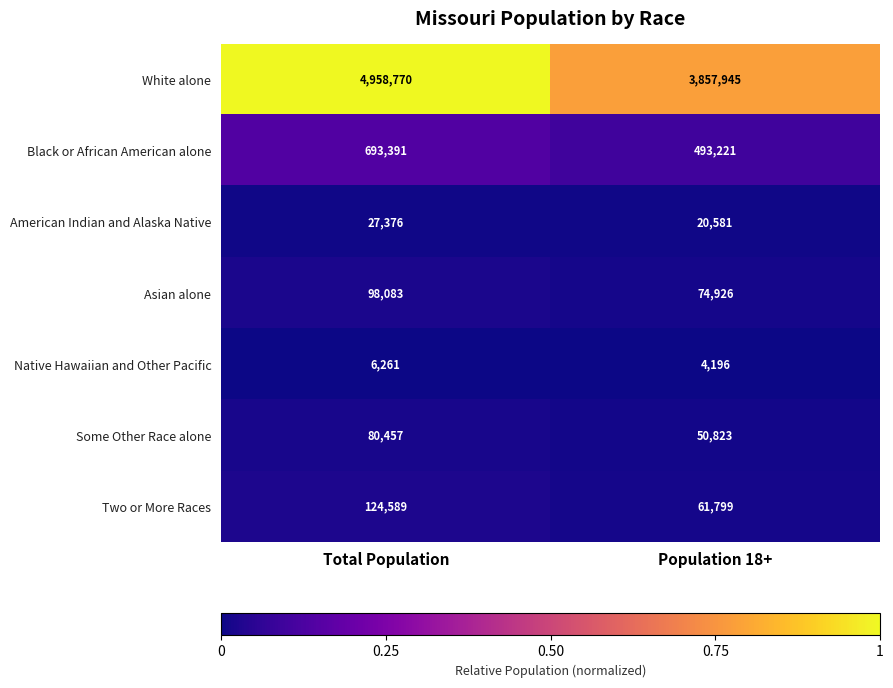

What is the difference between the highest and lowest values at Population 18+?

3853749